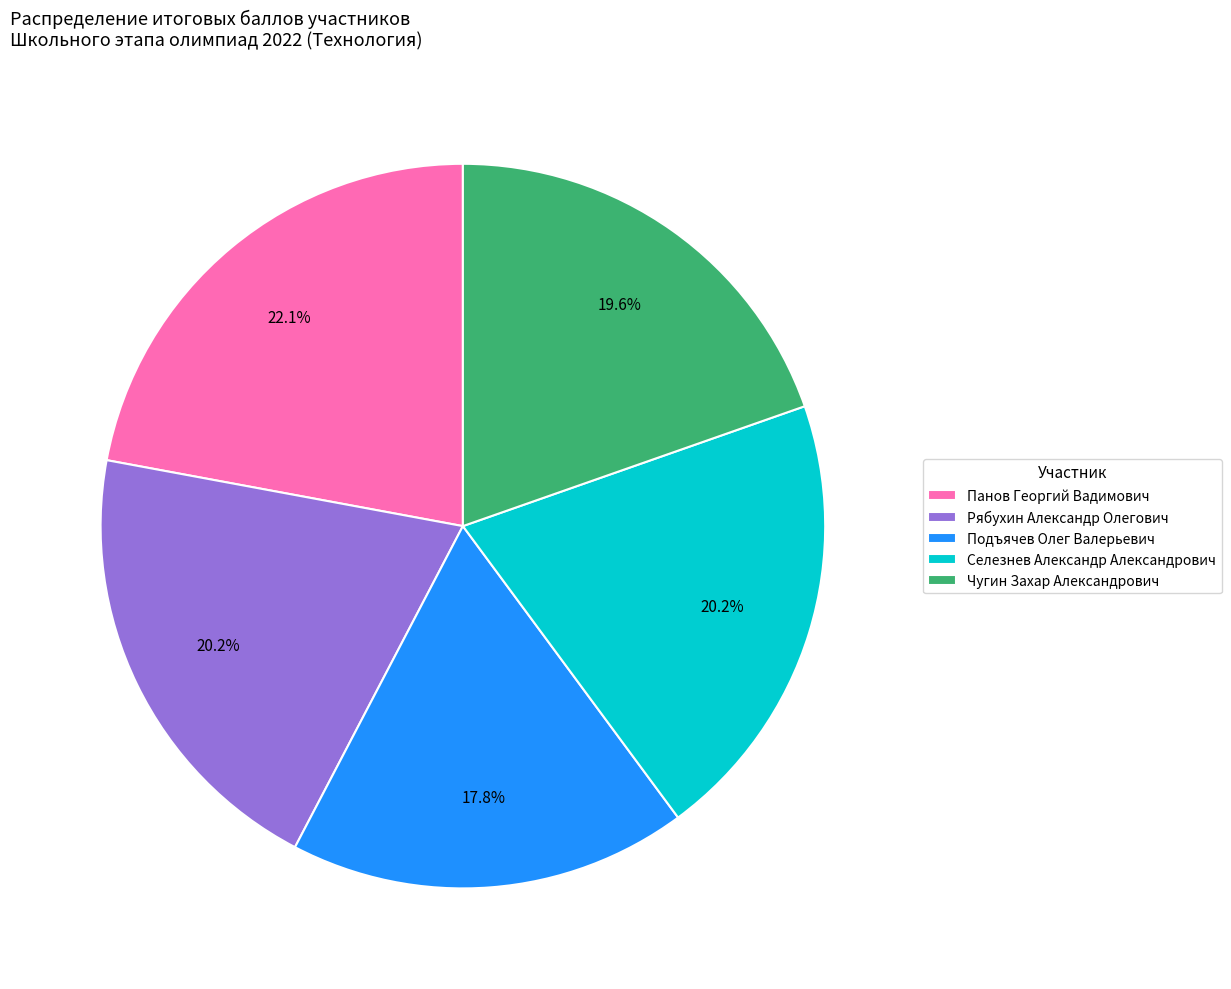

Combined, do Подъячев Олег Валерьевич and Рябухин Александр Олегович account for over 50%?

No